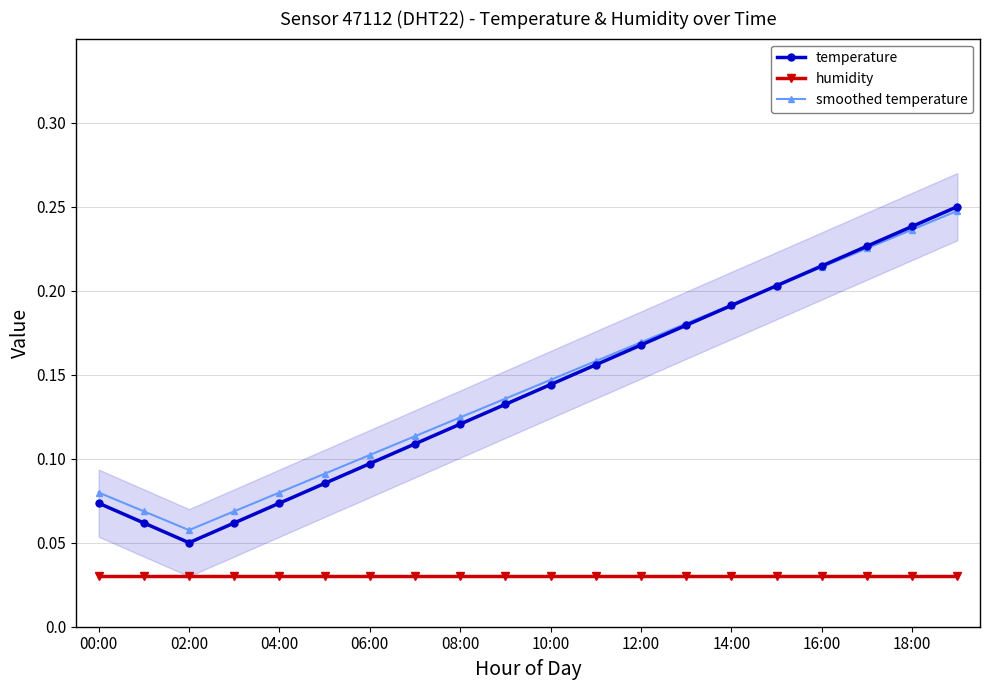

True or false: smoothed temperature and humidity intersect in this chart.

False